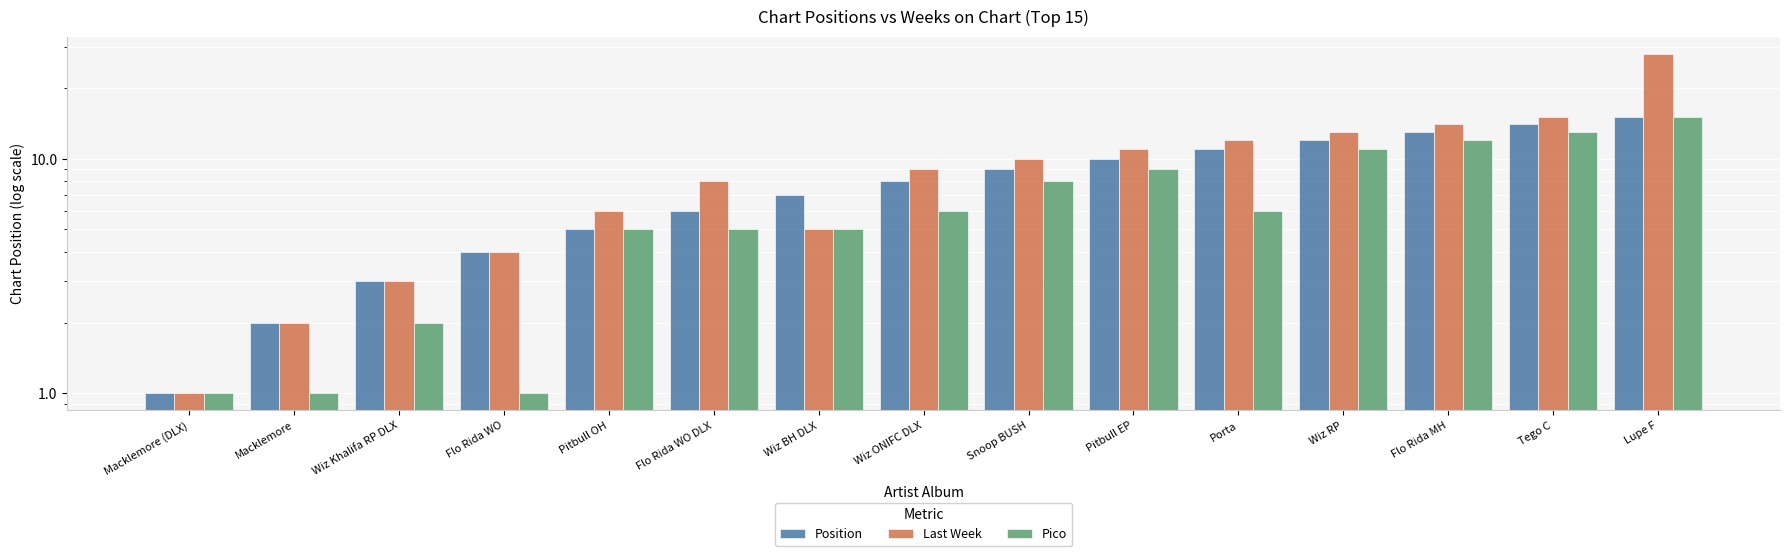

At which label does Position first exceed 8?

Snoop BUSH